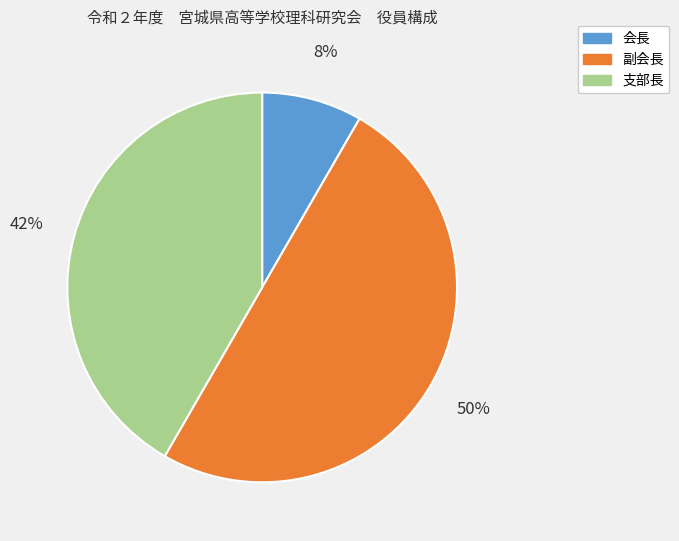

To the nearest percent, what is the combined percentage of 副会長 and 会長?

58%